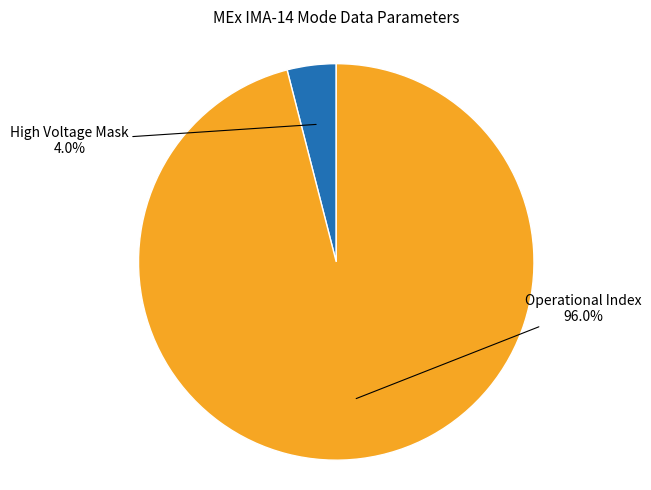

Is there a majority slice in this chart?

Yes